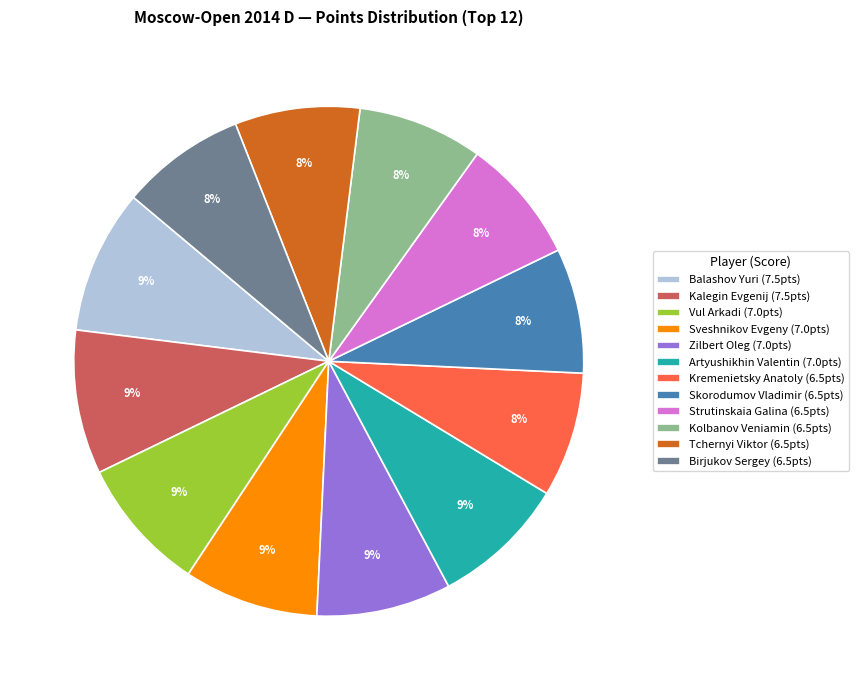

Is Artyushikhin Valentin (7.0pts) the majority of the pie?

No